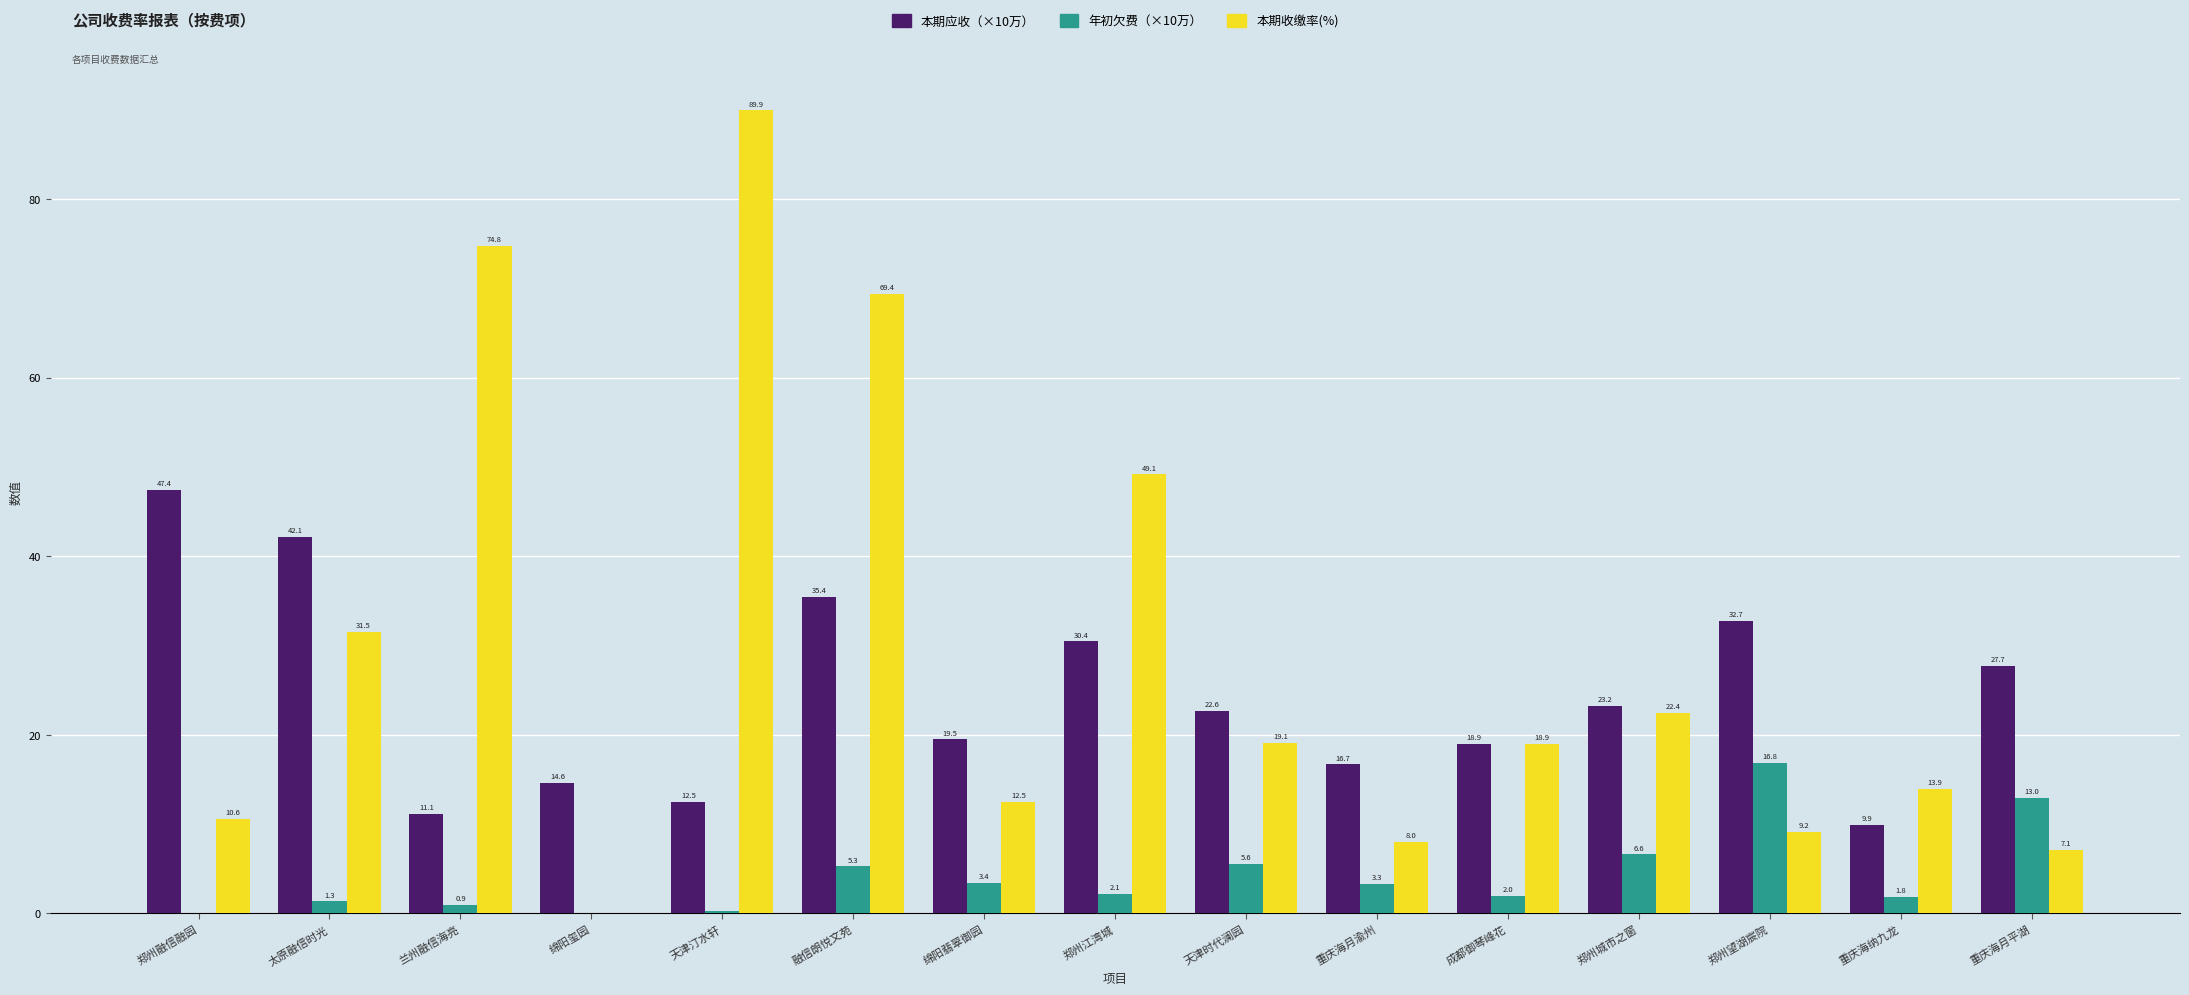

What is the total value across all series at 重庆海月平湖?

47.8